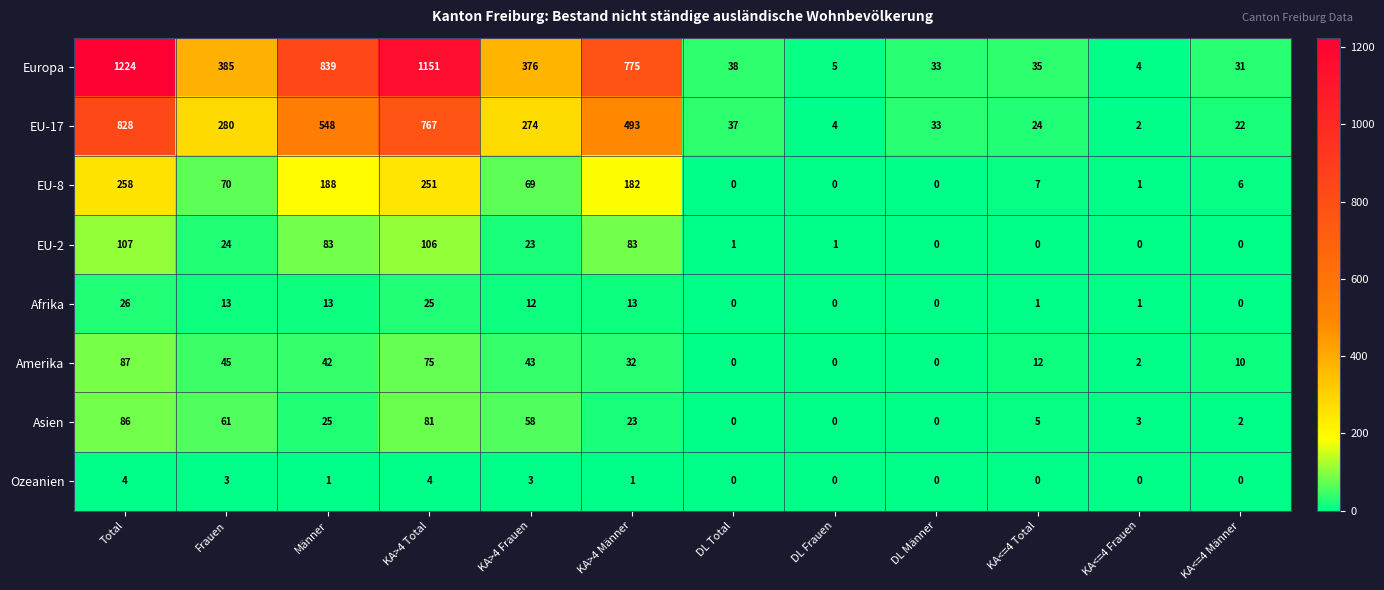

List the series in order of their peak value, highest first.

Europa, EU-17, EU-8, EU-2, Amerika, Asien, Afrika, Ozeanien